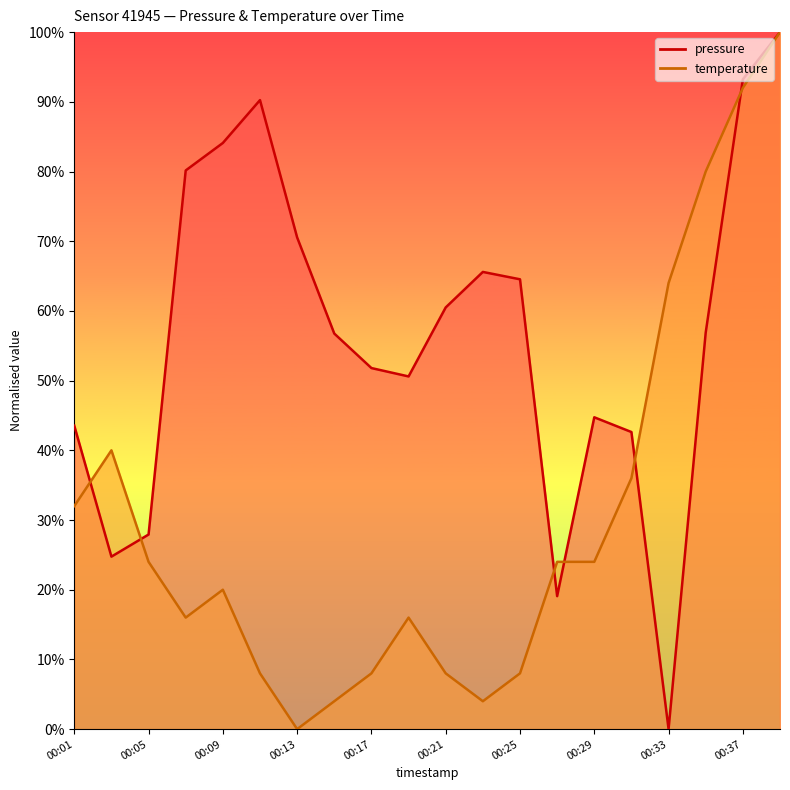

Reading right to left, what are all the values shown in this chart?

pressure: 1.0	0.9	0.6	0.0	0.4	0.4	0.2	0.6	0.7	0.6	0.5	0.5	0.6	0.7	0.9	0.8	0.8	0.3	0.2	0.4
temperature: 1.0	0.9	0.8	0.6	0.4	0.2	0.2	0.1	0.0	0.1	0.2	0.1	0.0	0.0	0.1	0.2	0.2	0.2	0.4	0.3